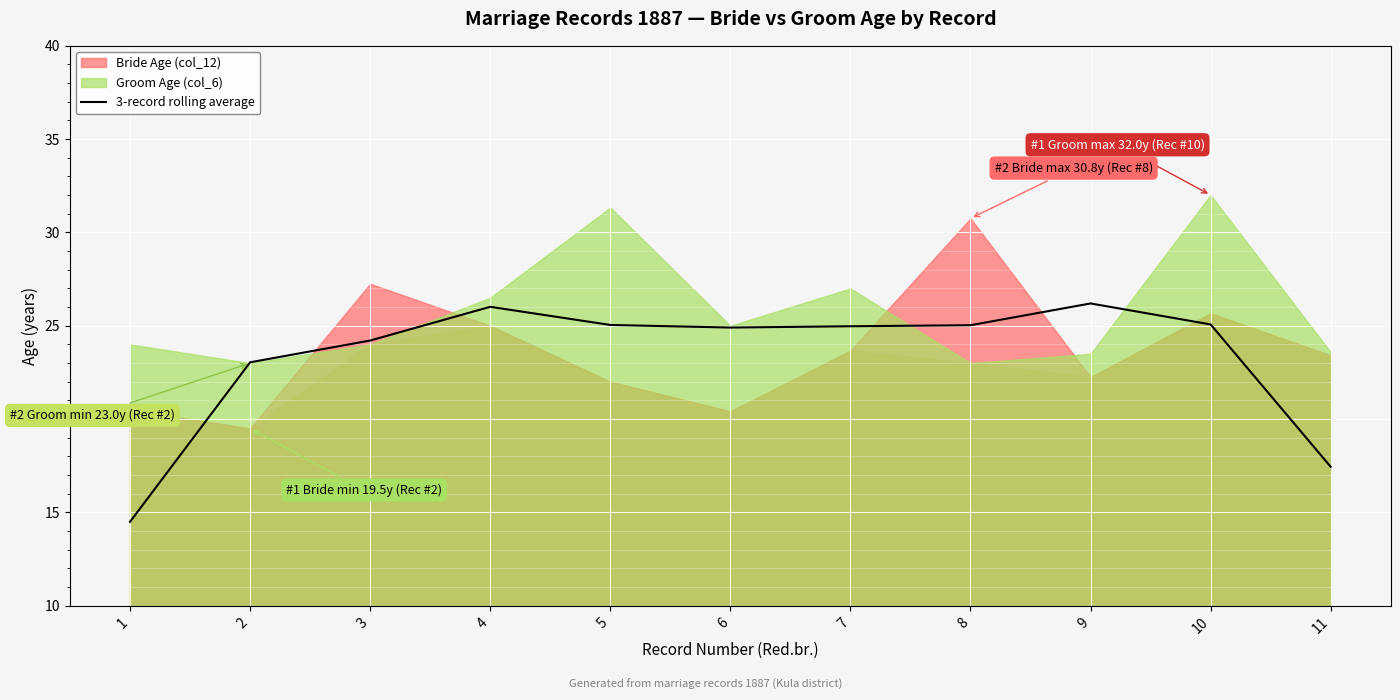

What is the change in value from 7 to 9?

+1.2